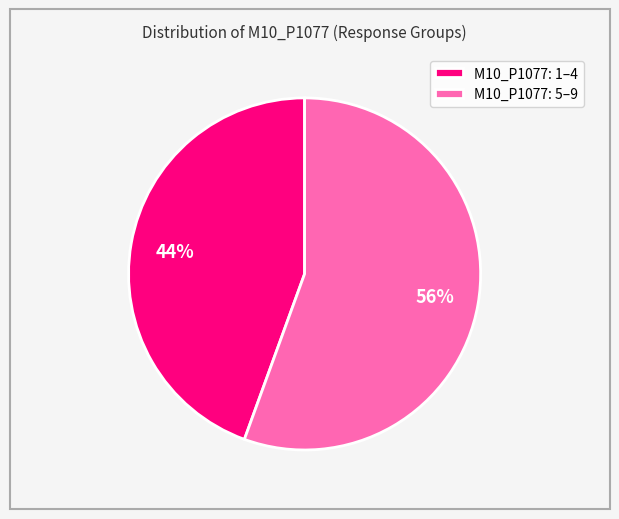

The M10_P1077: 1–4 slice represents 53% of the pie. True or false?

False